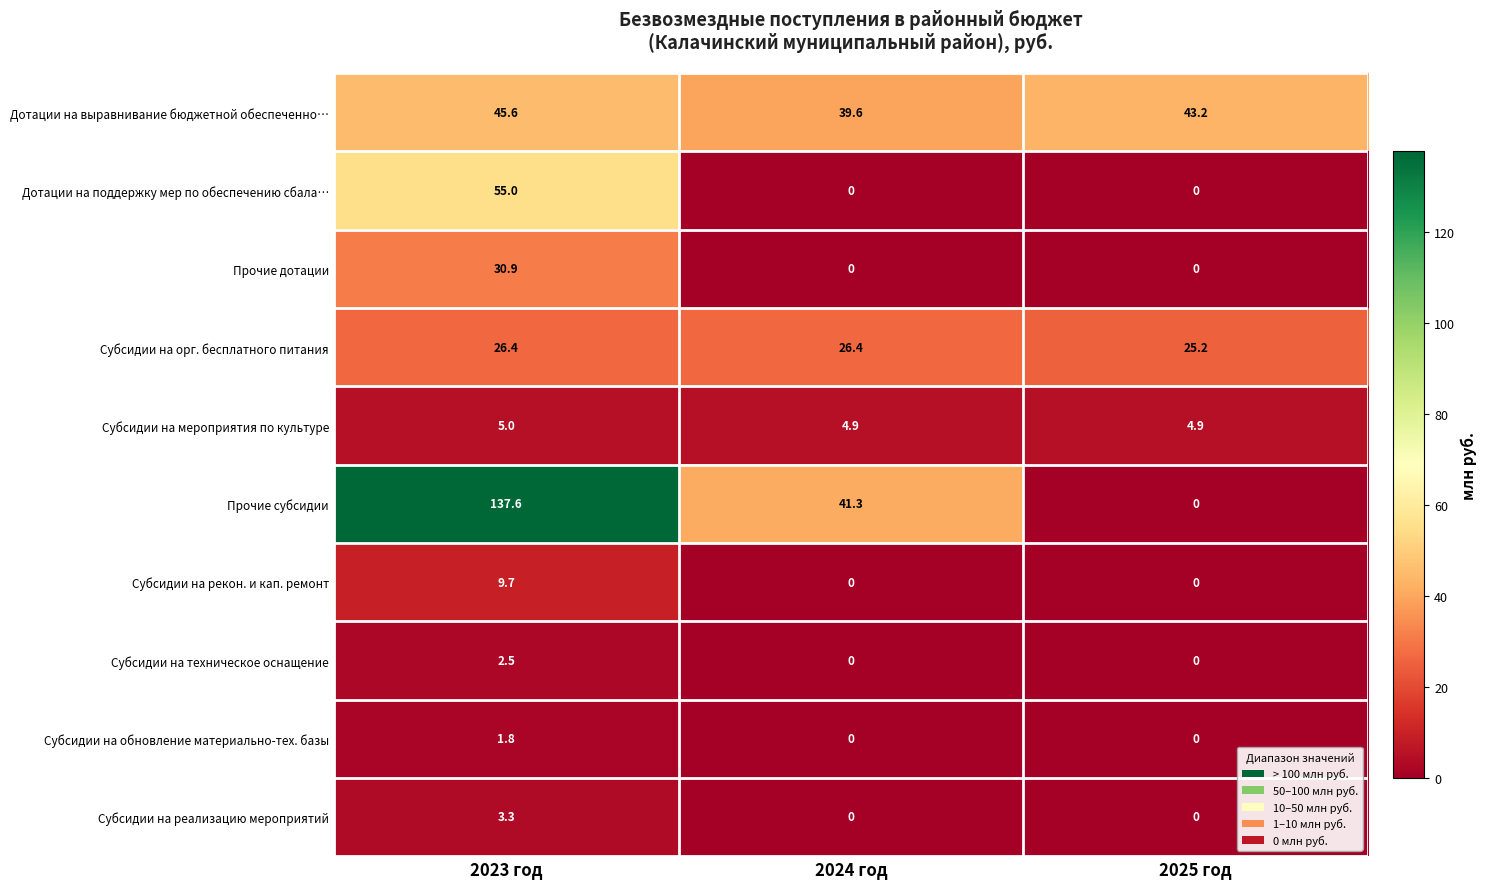

What is the total value across all series at 2023 год?

317.8